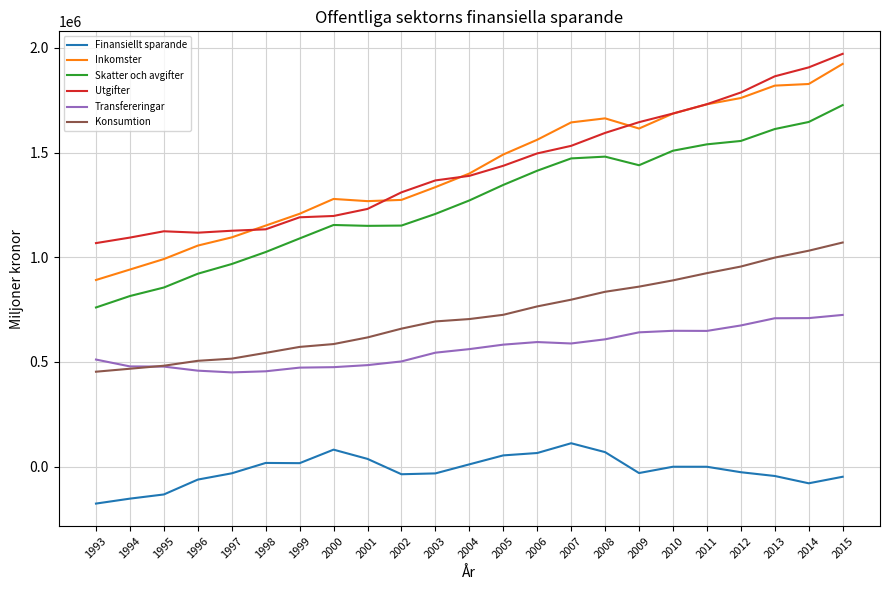

Is it true that Utgifter equals 1531998 at 2007?

True